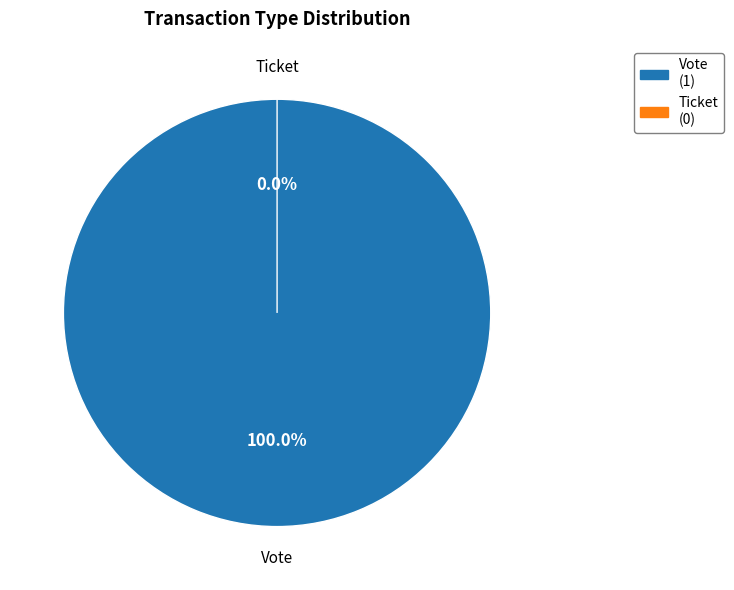

How many segments does this pie chart have?

2